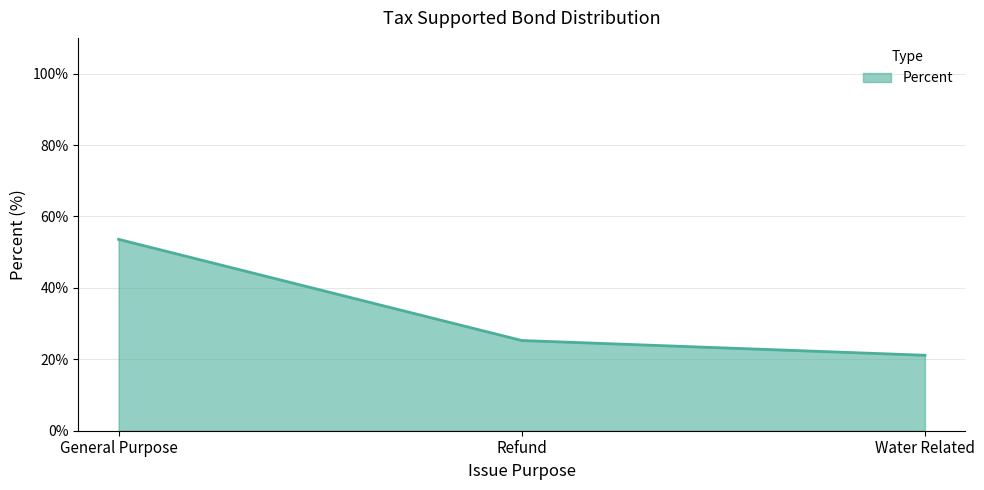

List the labels in order of value, smallest first.

Water Related, Refund, General Purpose